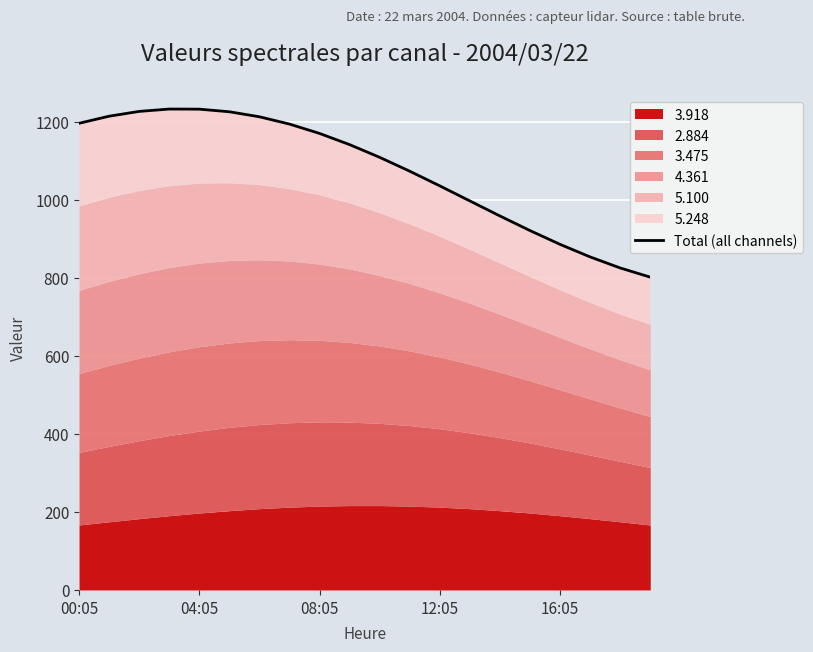

Which has a higher value, 16:05 or 9?

16:05